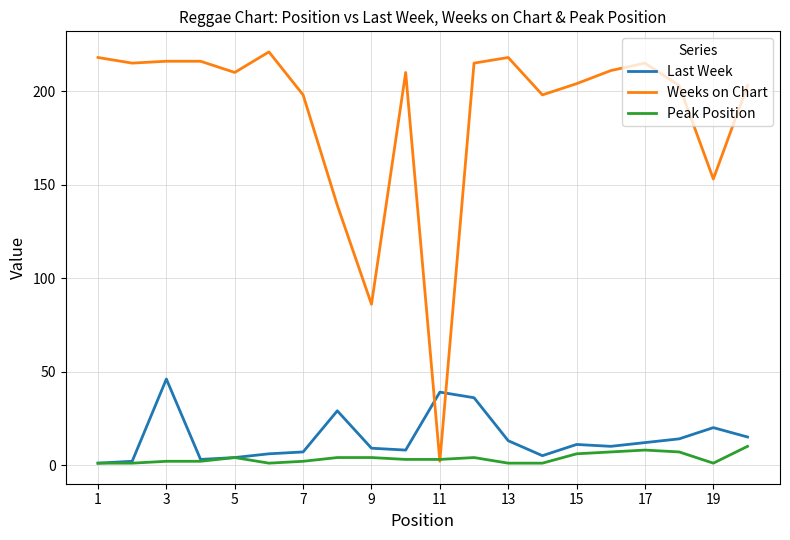

How many categories are shown in the chart?

20